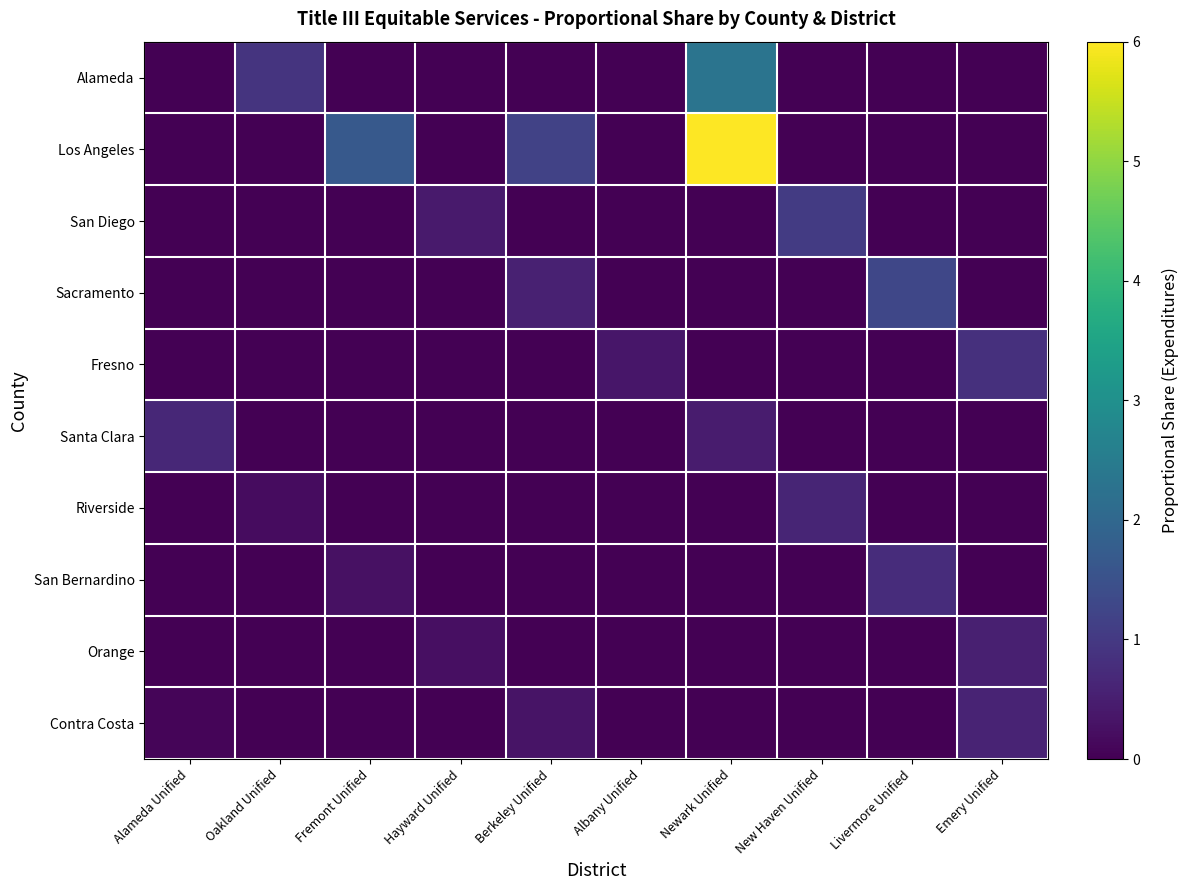

Between Berkeley Unified and Oakland Unified, which is larger?

Oakland Unified